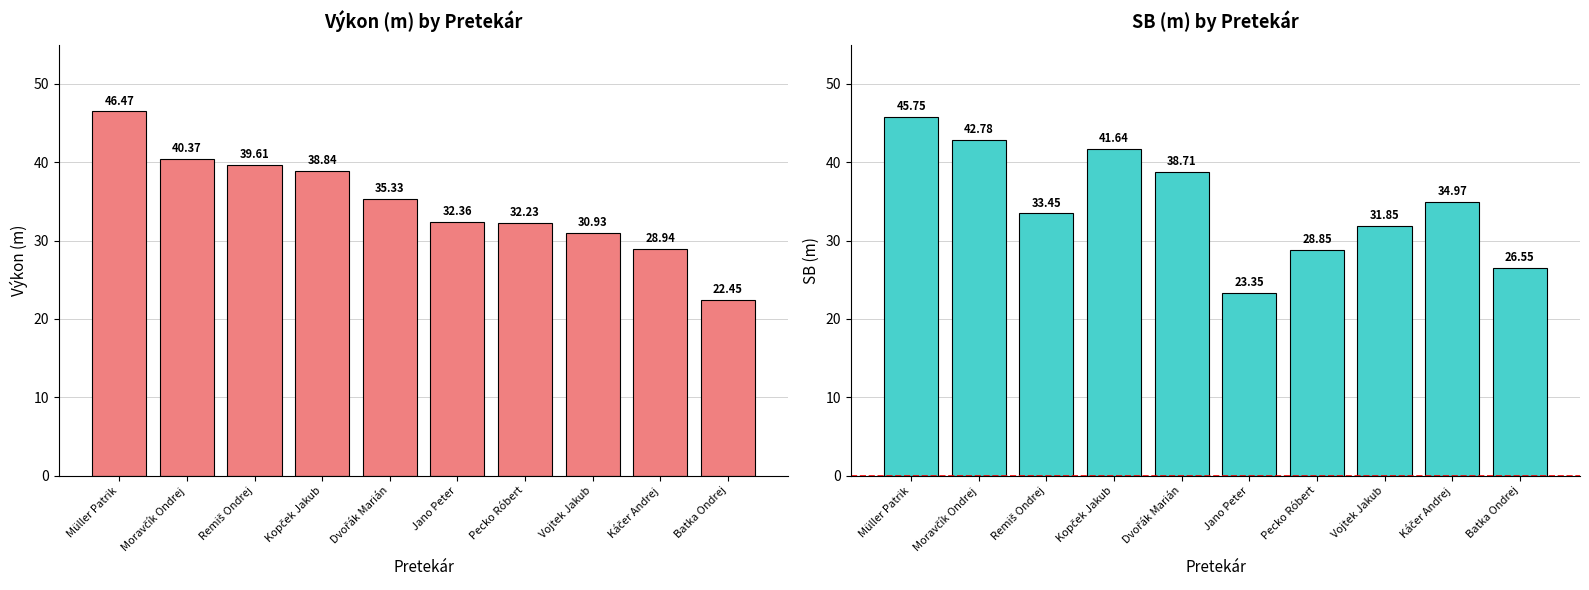

What is the spread (max minus min) of values at Moravčík Ondrej?

2.4